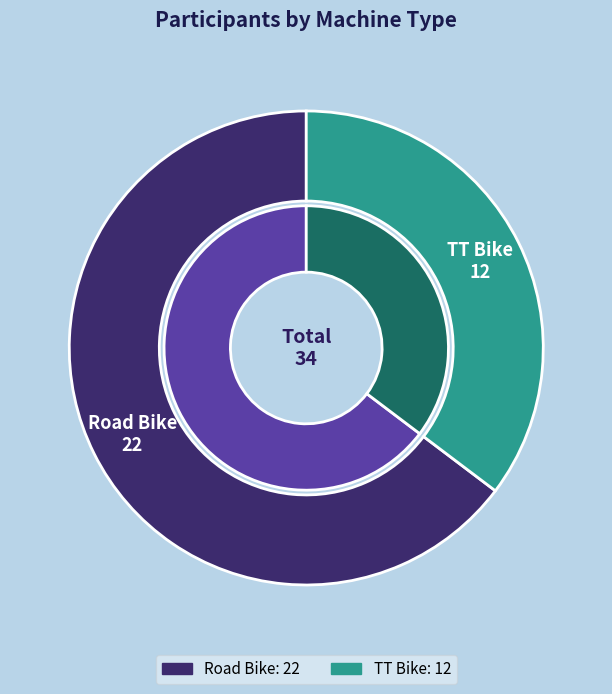

True or false: Road Bike accounts for 53% of the total.

False